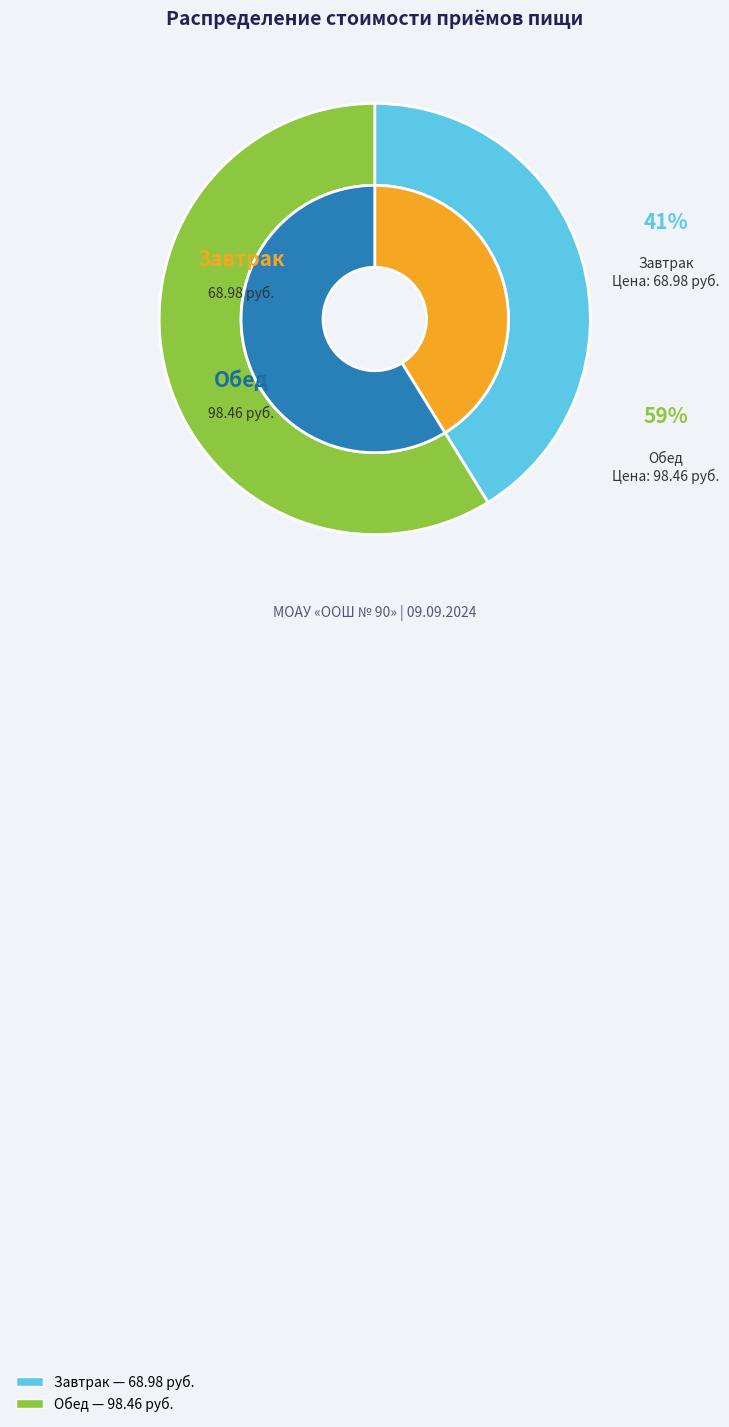

To the nearest percent, what is the difference between the Обед and Завтрак slice percentages?

18%